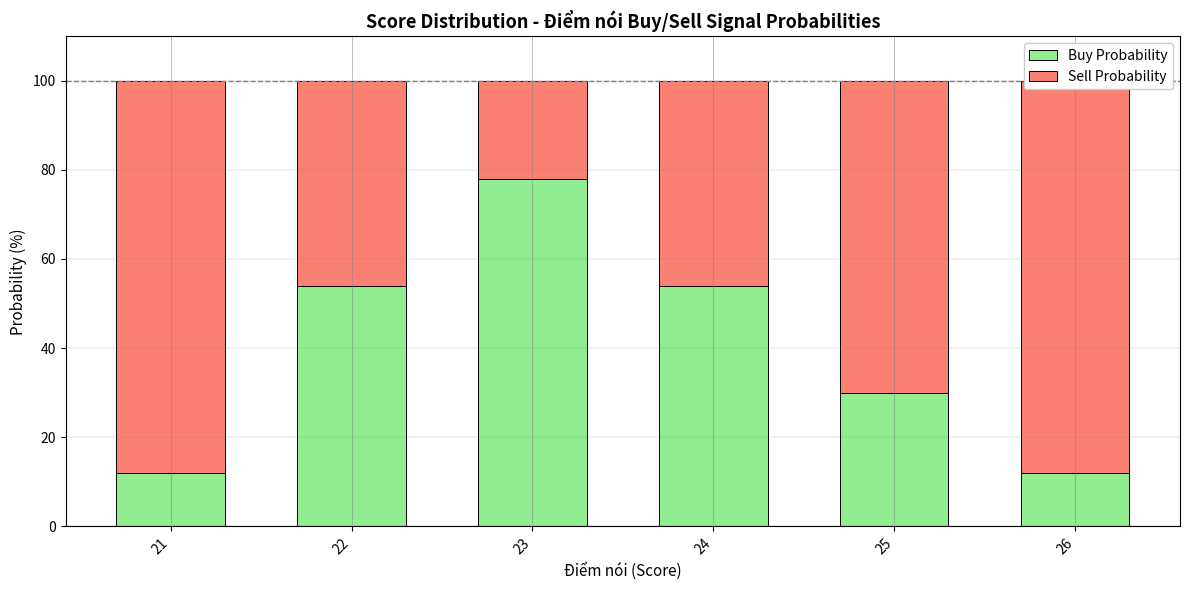

At 24, list the series in order from smallest to largest.

Sell Probability, Buy Probability